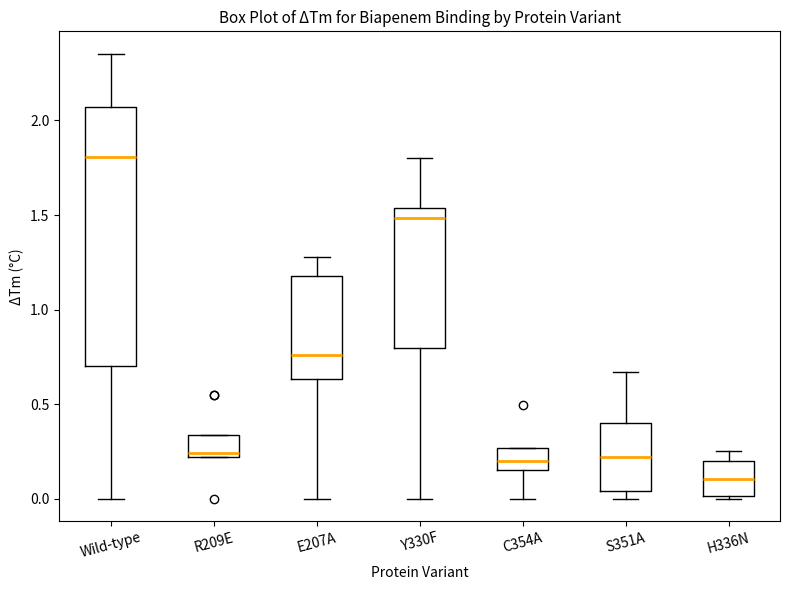

Comparing the boxes themselves (not the whiskers), which one is the tallest?

Wild-type